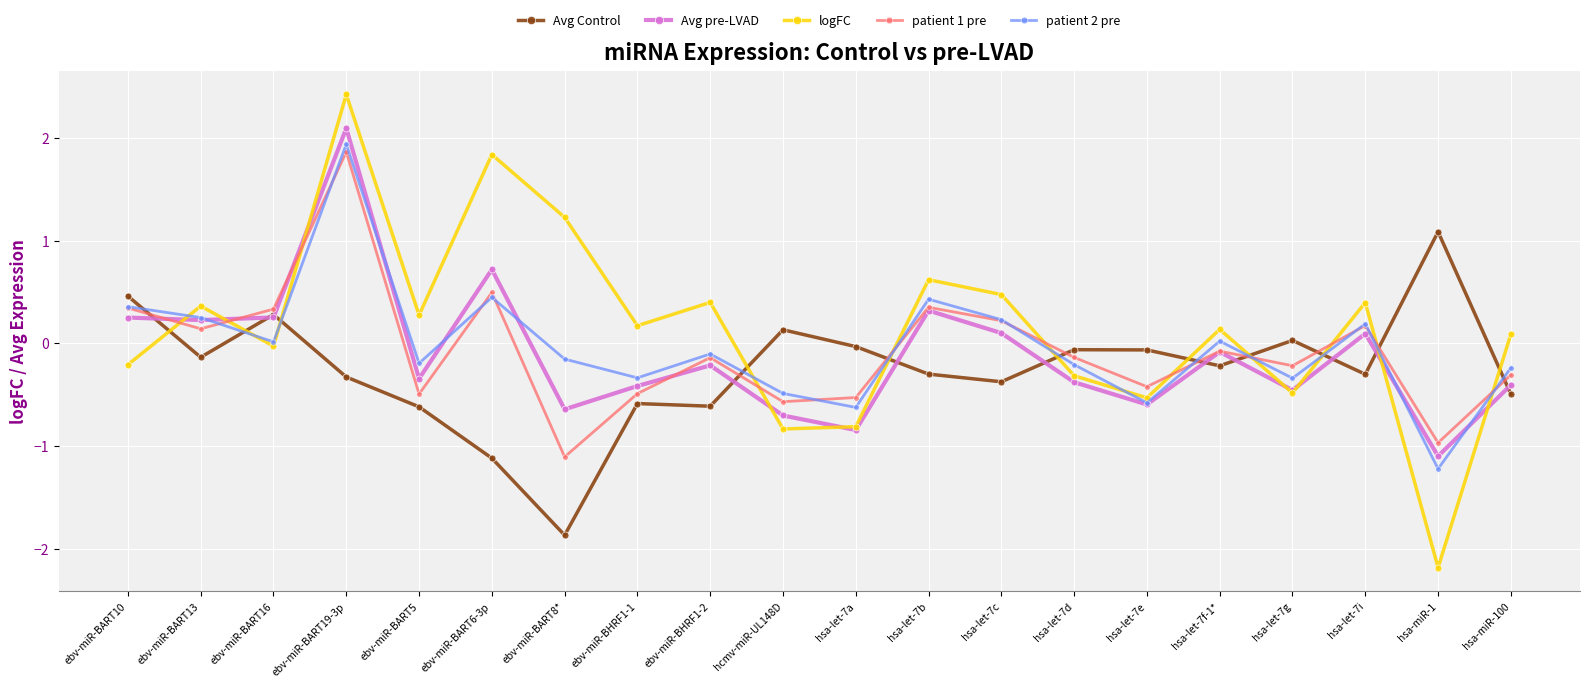

How many lines are shown in the chart?

5